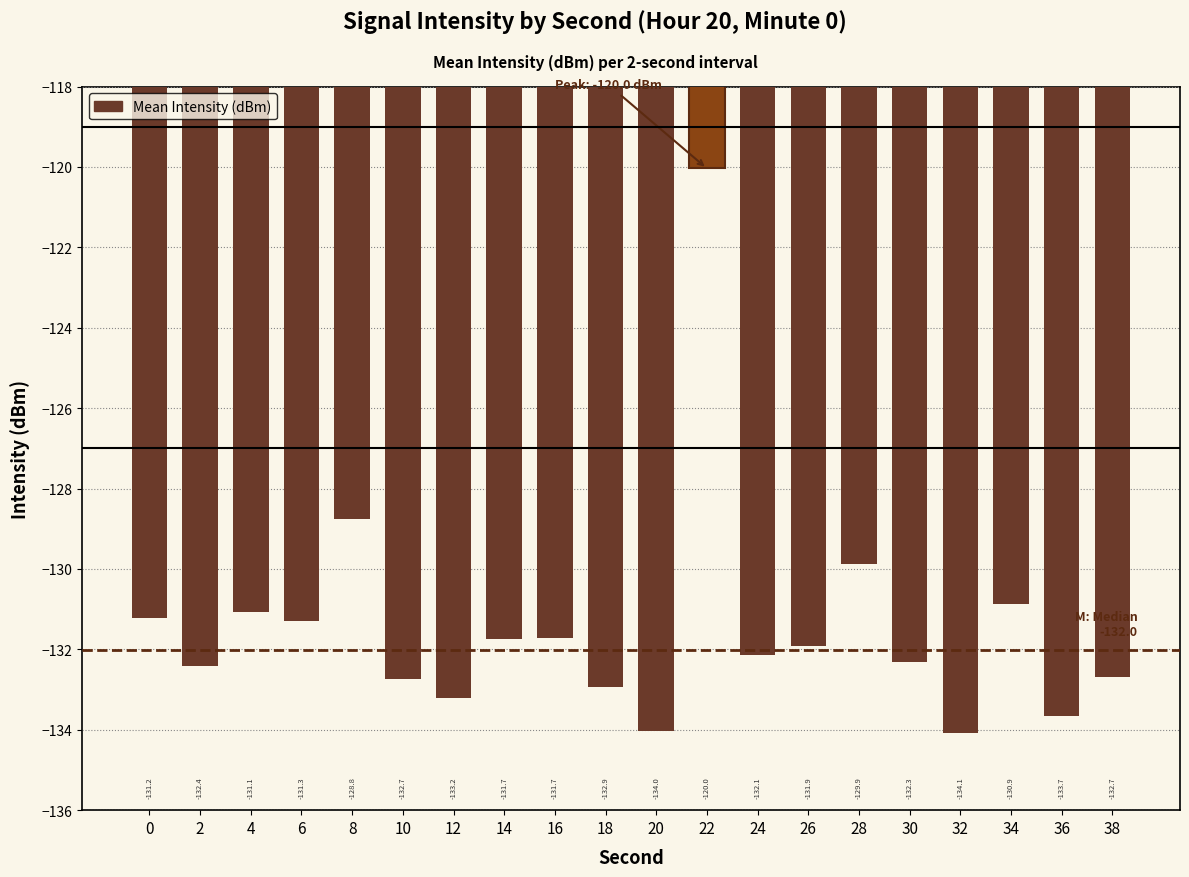

At which label is the value closest to -127?

8